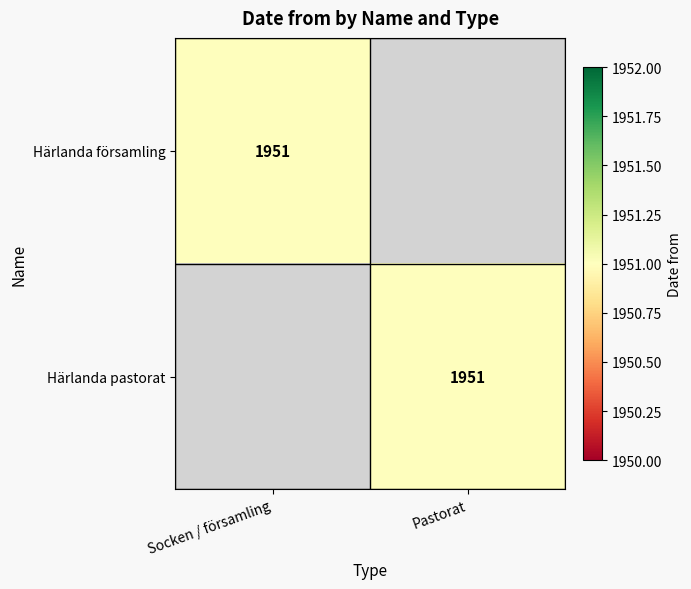

Is it true that Härlanda pastorat equals 1951 at Pastorat?

True